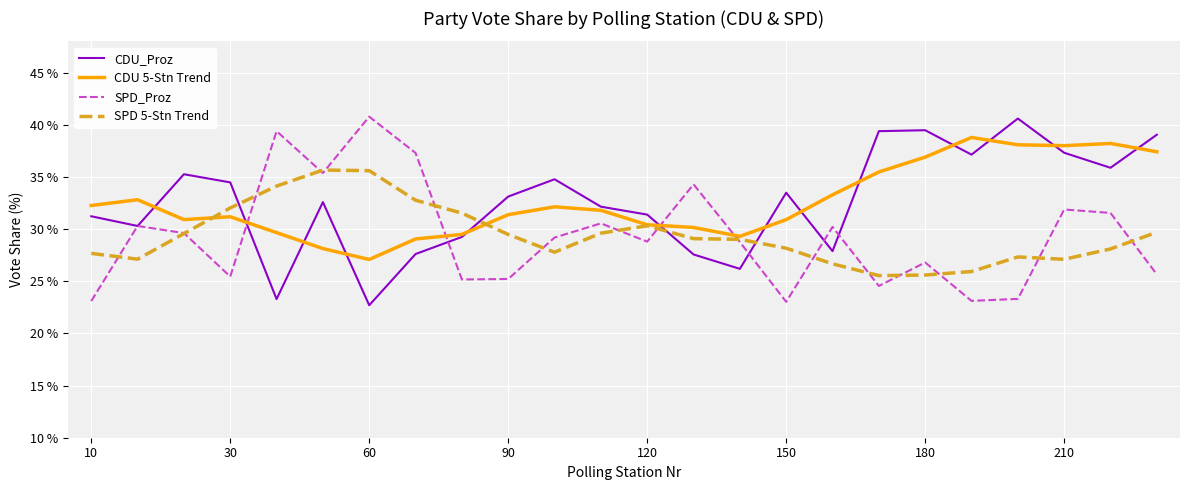

What is the maximum value shown in the chart?

40.8